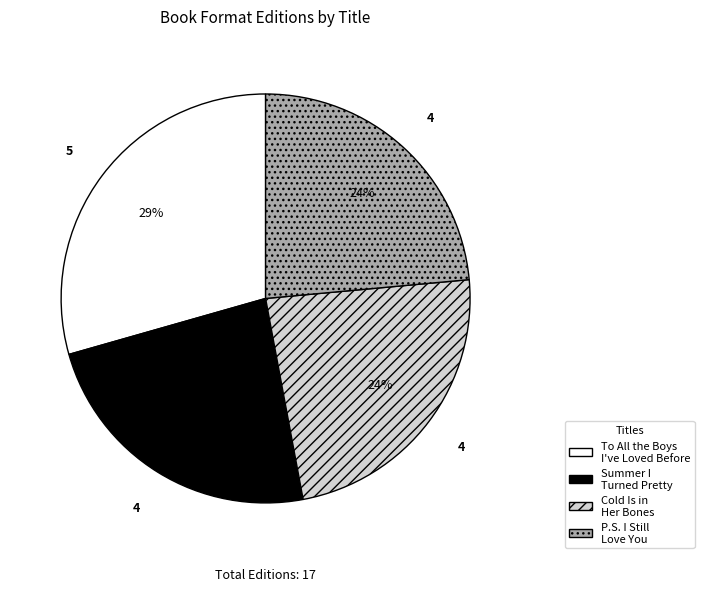

What percentage is the Summer I Turned Pretty slice, to the nearest percent?

24%